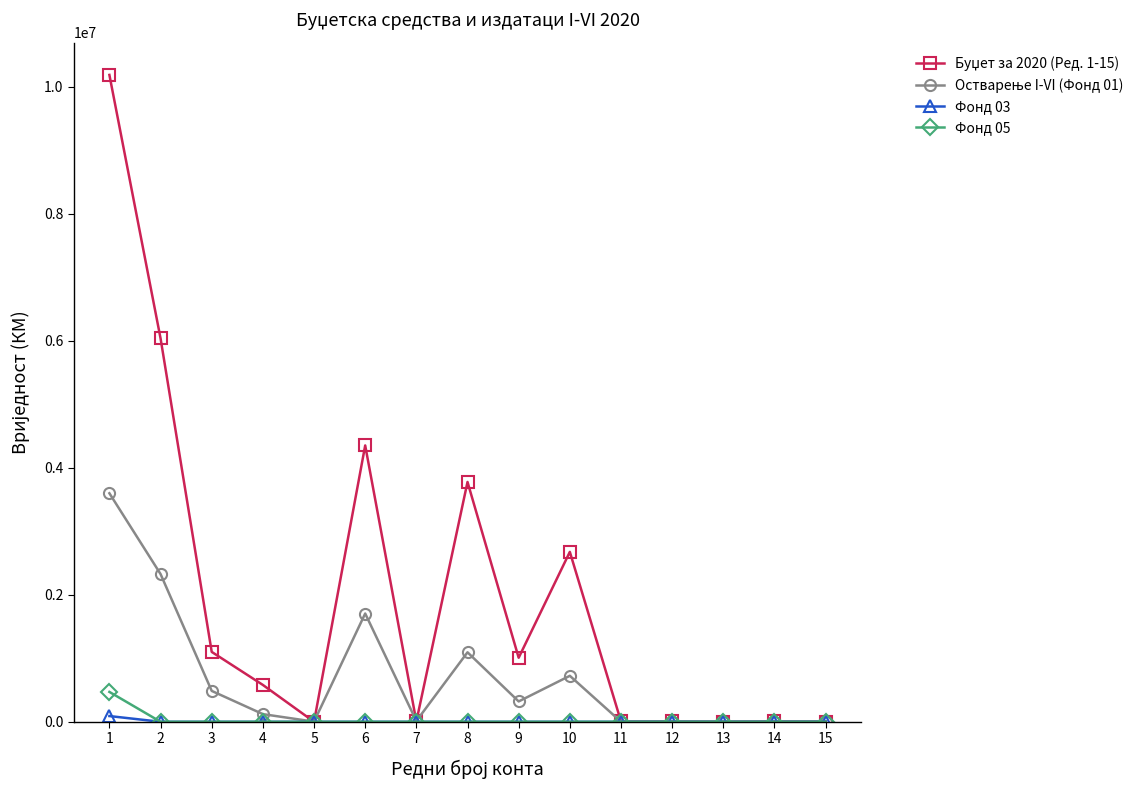

What is the maximum value shown in the chart?

10182400.0